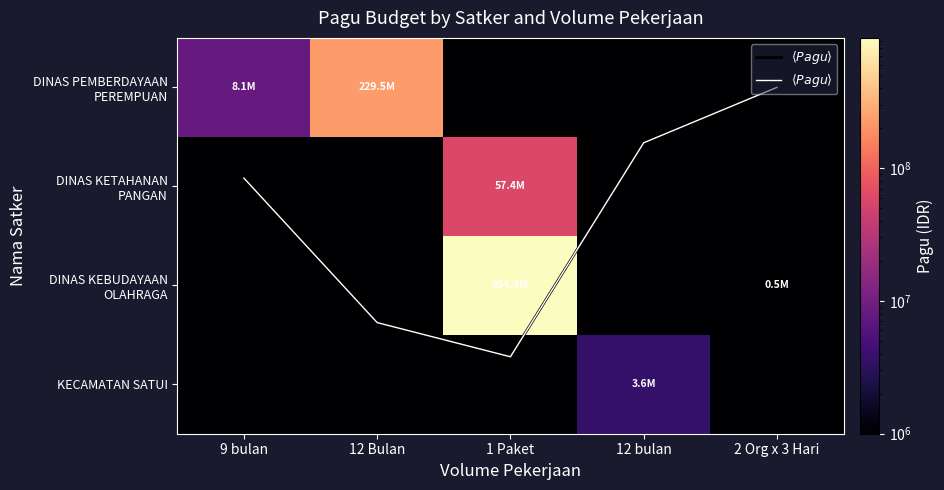

What is the difference between the maximum and minimum values in the KECAMATAN SATUI series?

3599000.0